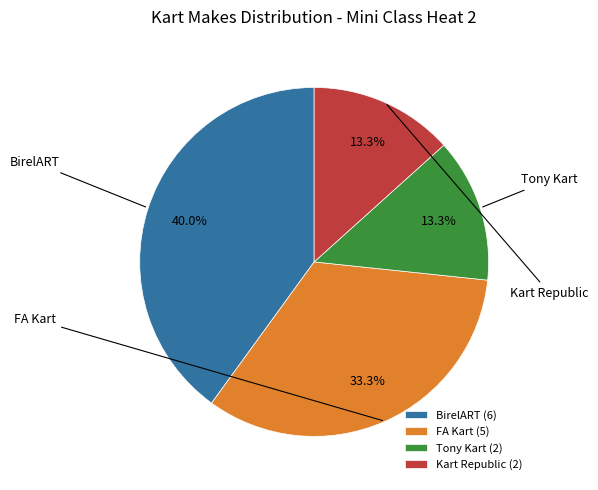

Which has a higher value, BirelART or Tony Kart?

BirelART